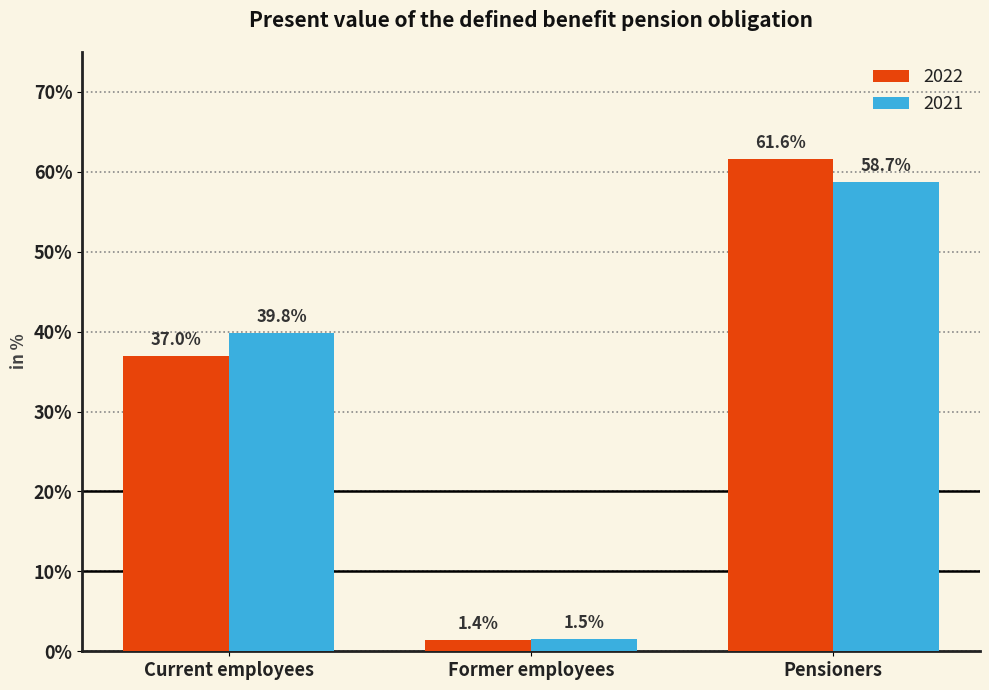

Does the chart contain any negative values?

No